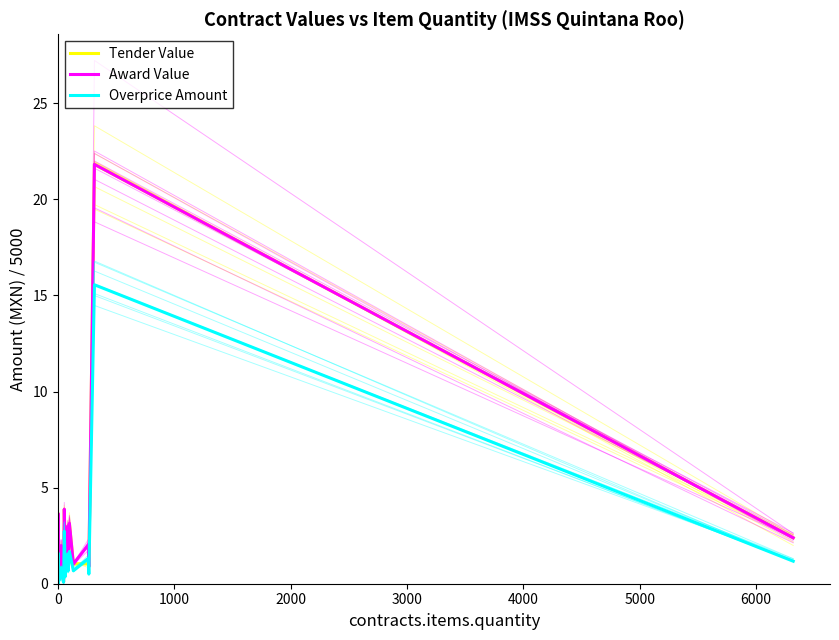

Is the value of Overprice Amount at 14 greater than the value of Tender Value at 38?

No